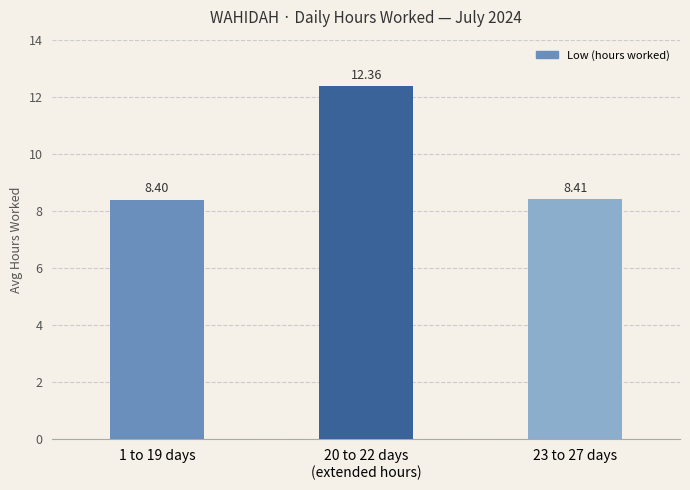

What is the average value?

9.7